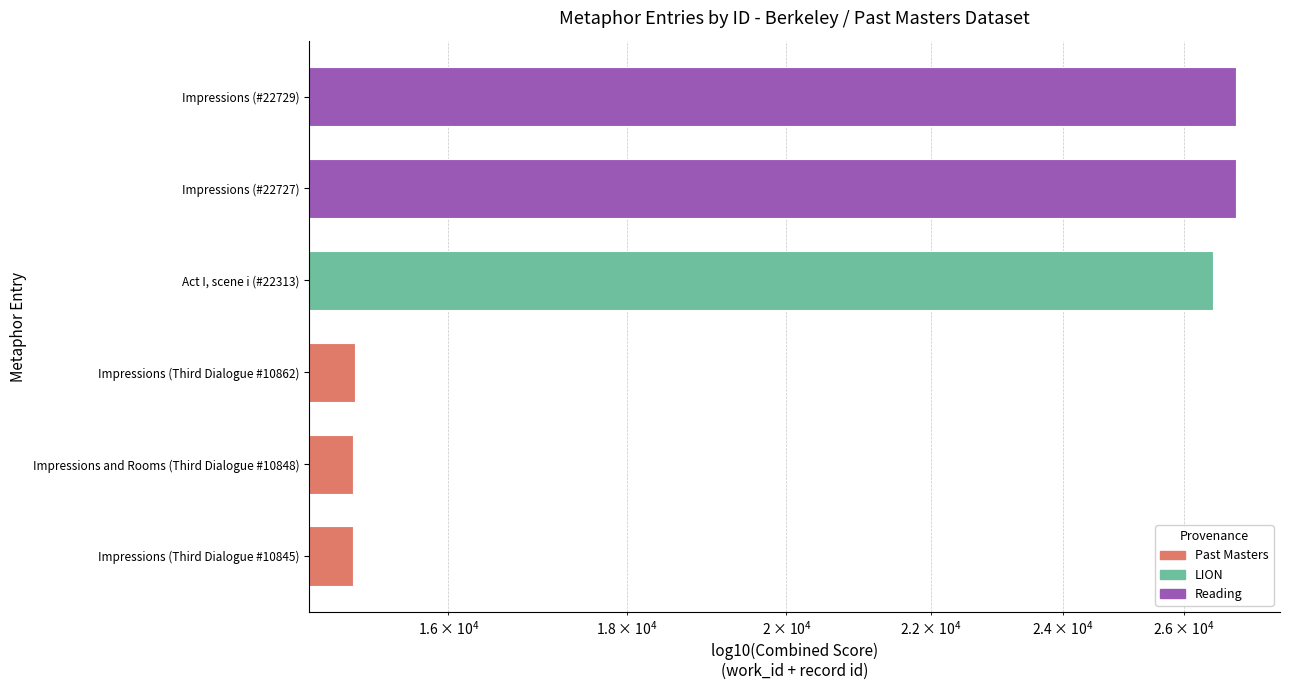

Approximately how many times larger is the value at Impressions (#22729) compared to Impressions (Third Dialogue #10862)?

1.8